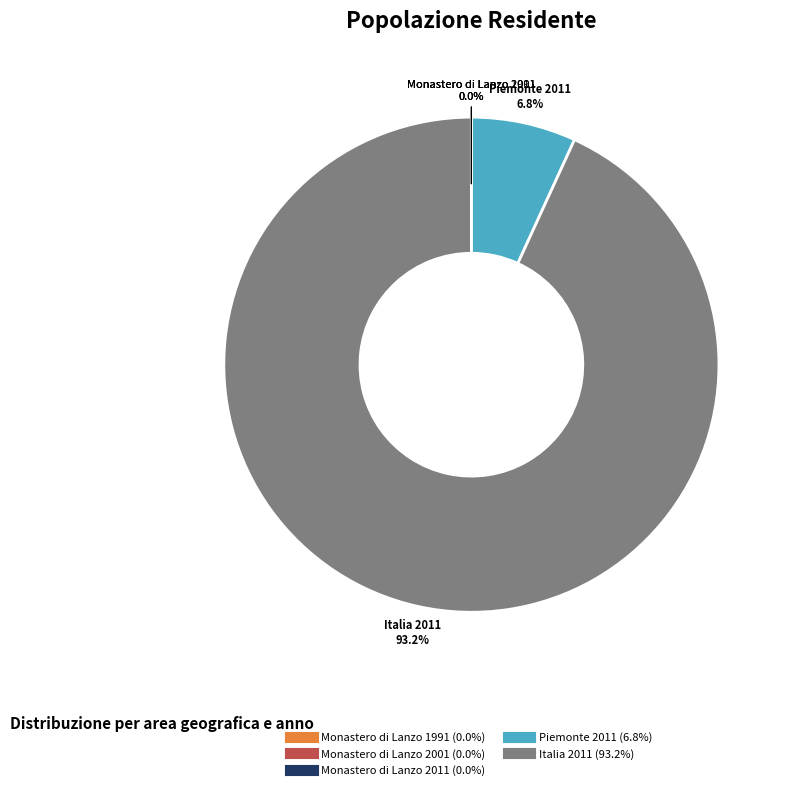

Which slice is the largest?

Italia 2011